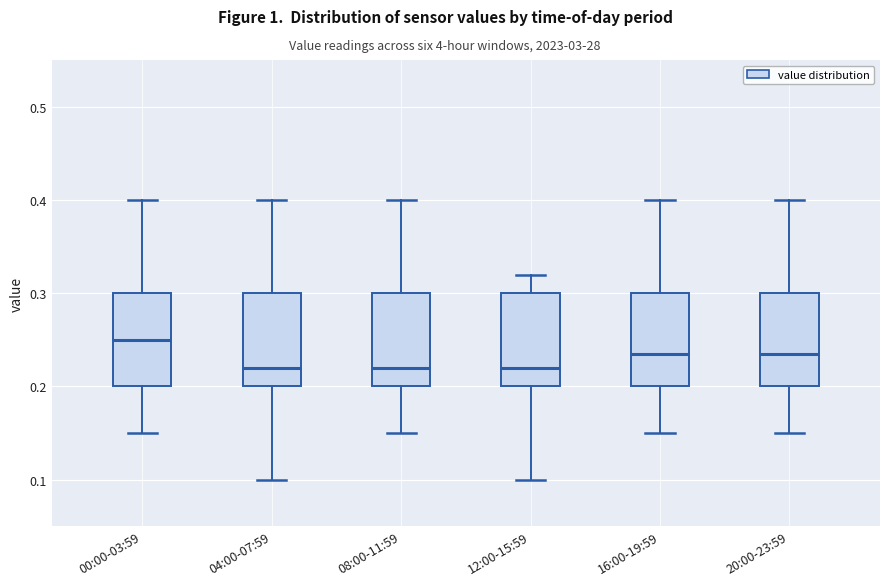

Reading left to right, read every box against the y-axis: the position of its median line, the range the box covers, and the ends of its whiskers. The values are not printed on the chart, so give them approximately, as read against the axis.

00:00-03:59: median 0.25, box 0.20 to 0.30, whiskers 0.15 to 0.40
04:00-07:59: median 0.22, box 0.20 to 0.30, whiskers 0.10 to 0.40
08:00-11:59: median 0.22, box 0.20 to 0.30, whiskers 0.15 to 0.40
12:00-15:59: median 0.22, box 0.20 to 0.30, whiskers 0.10 to 0.32
16:00-19:59: median 0.24, box 0.20 to 0.30, whiskers 0.15 to 0.40
20:00-23:59: median 0.24, box 0.20 to 0.30, whiskers 0.15 to 0.40